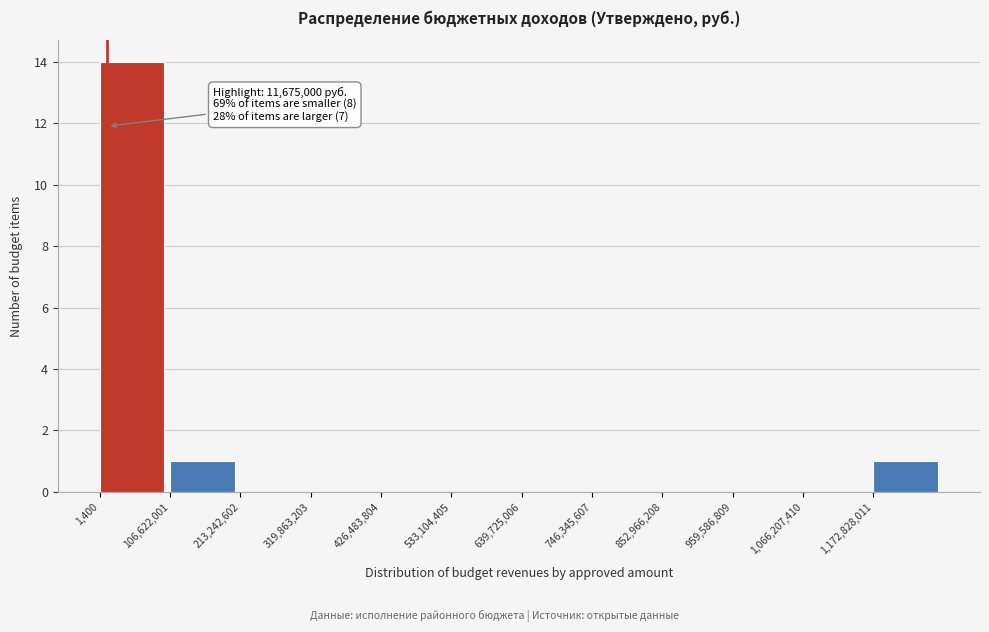

Which range on the x-axis has the tallest bar?

0 to 100000000